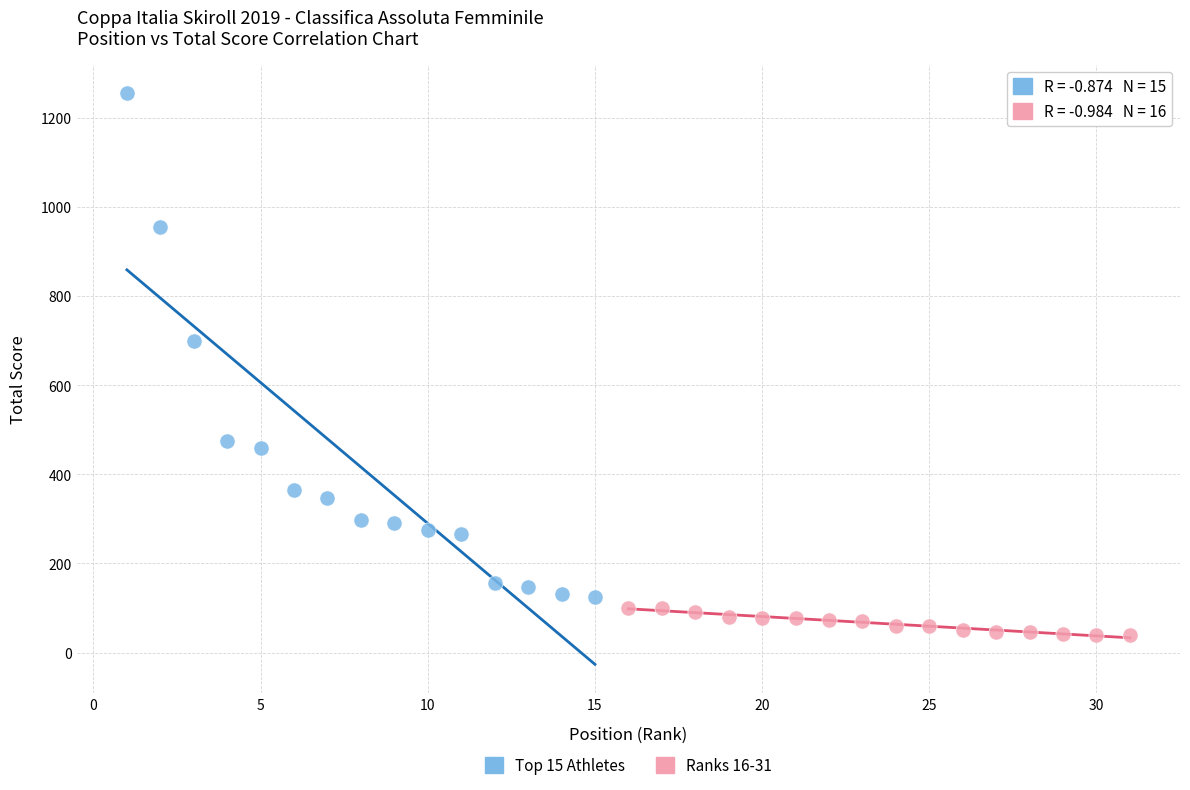

Which series reaches the minimum Y coordinate?

Ranks 16-31